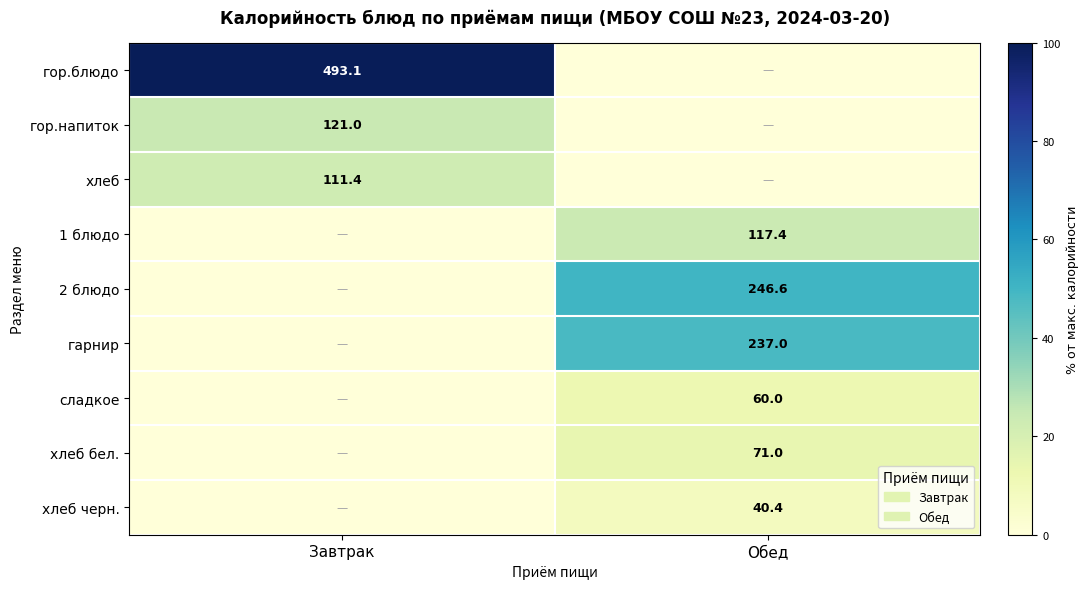

Is it true that гарнир equals 237.0 at Обед?

True